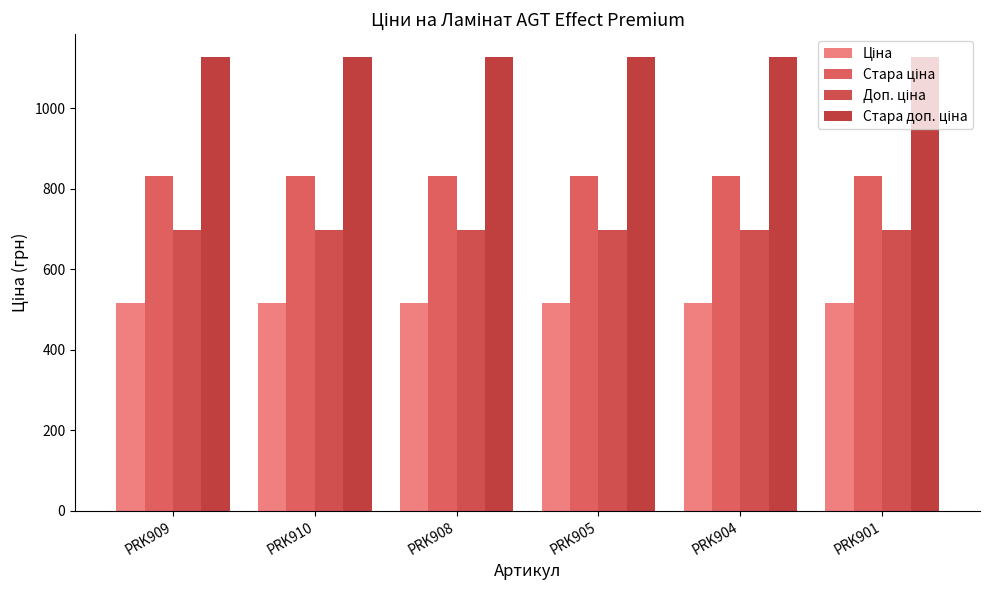

Are the bars grouped side by side (vs. stacked)?

Yes